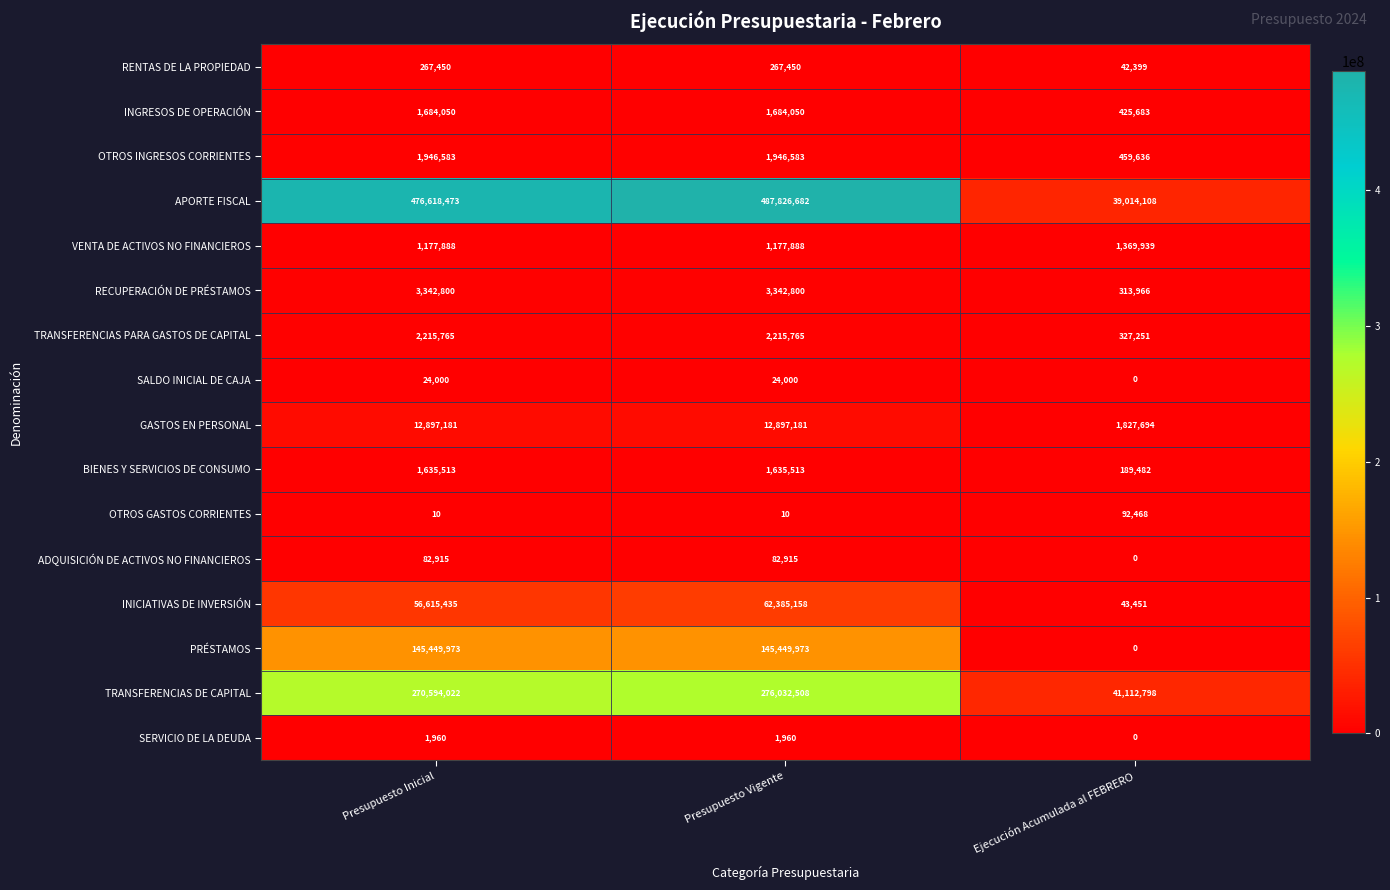

The value of OTROS INGRESOS CORRIENTES at Presupuesto Inicial is 2776798. True or false?

False